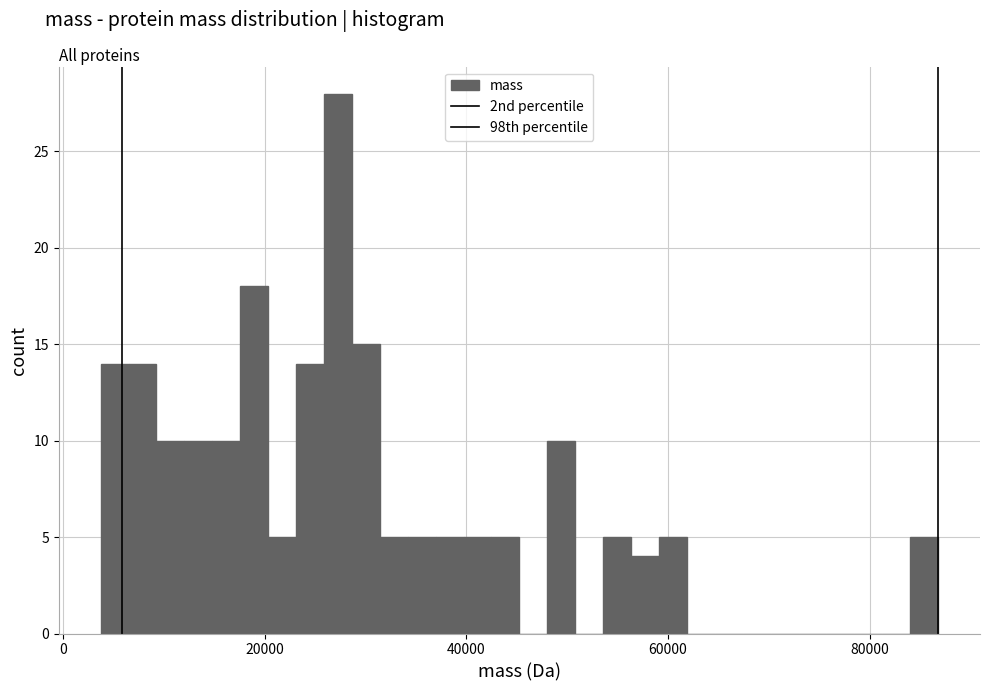

Around what value on the x-axis is the tallest bar? Give the approximate position of its centre, as read against the axis.

28000